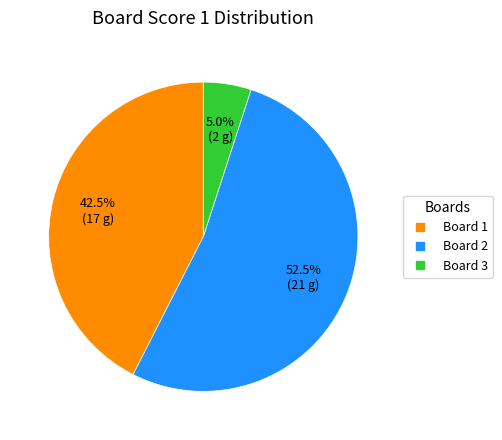

Is there a majority slice in this chart?

Yes